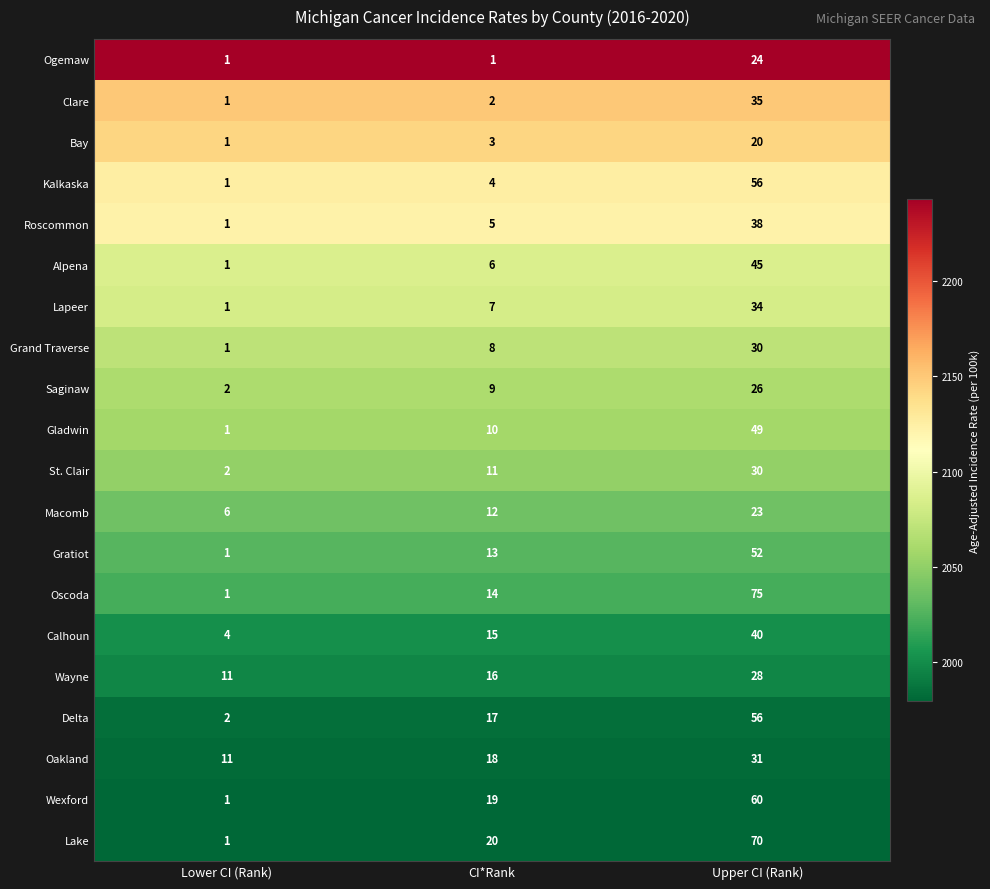

Which series has the largest total across all categories?

Lake